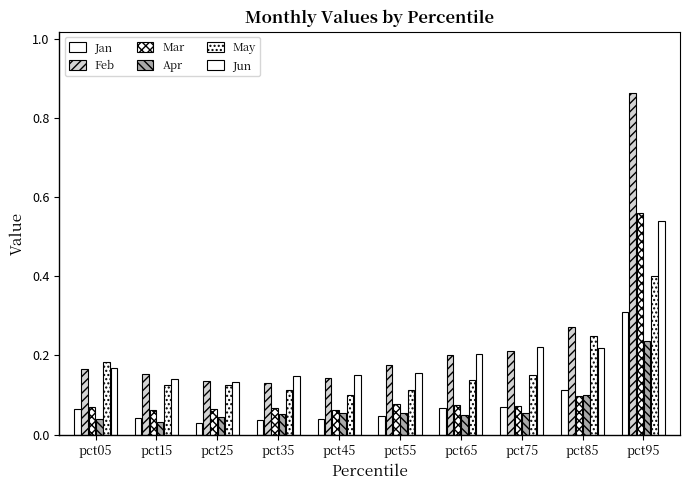

The value of Mar at pct25 is 0.0. True or false?

False